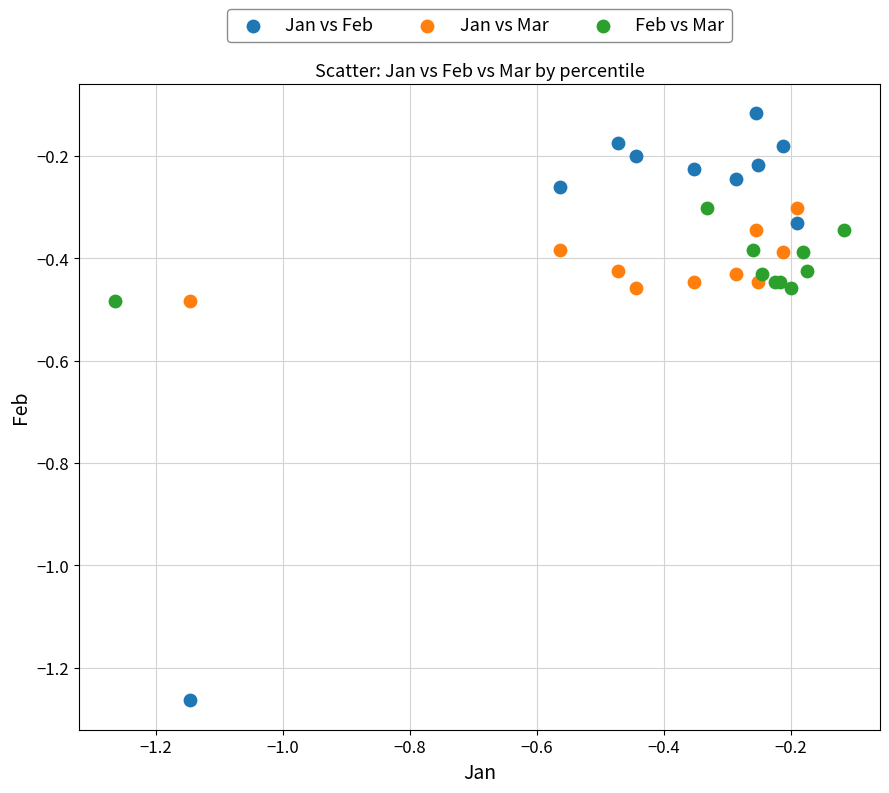

Which series has the widest spread of Y values?

Jan vs Feb